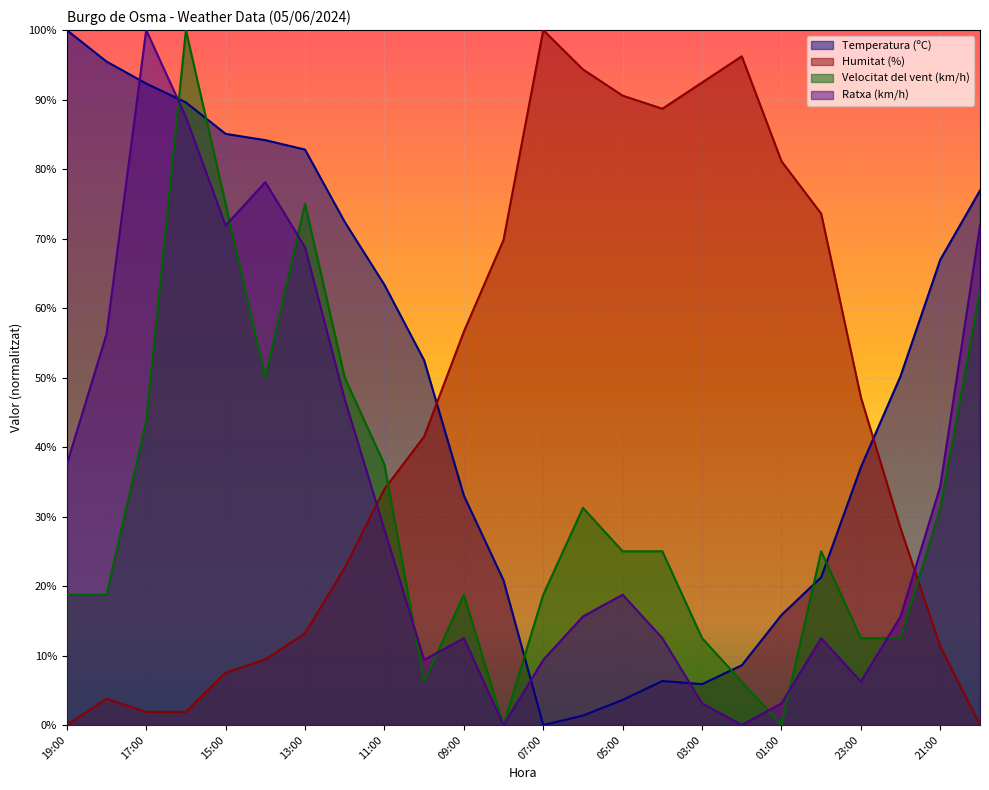

What is the average value of the Velocitat del vent (km/h) series?

31.5